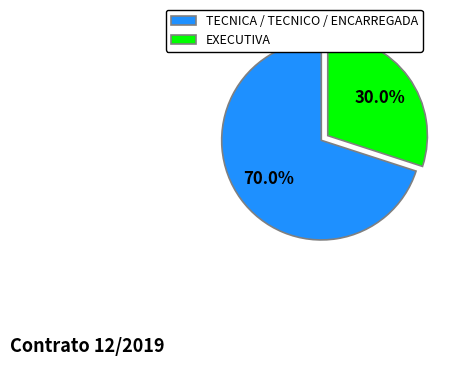

What is the smallest slice in the pie chart?

EXECUTIVA